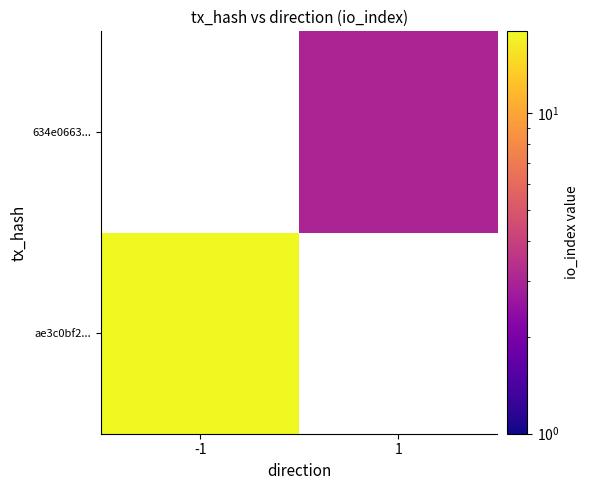

The value of ae3c0bf2... at -1 is 18.0. True or false?

True